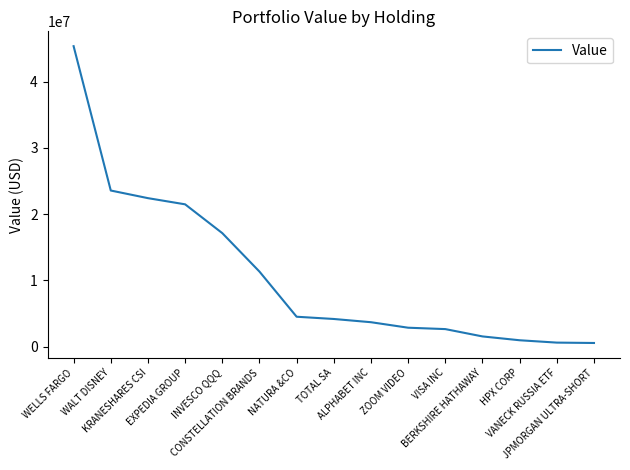

How many distinct data groups are displayed?

1